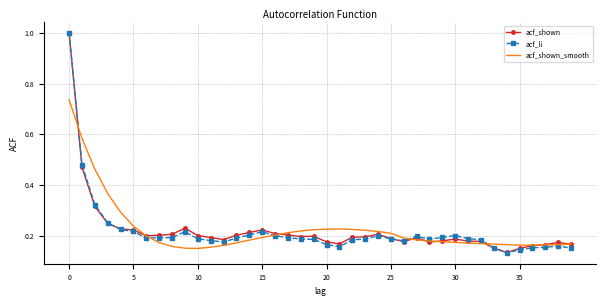

Rank the series by their average value, from lowest to highest.

acf_li, acf_shown, acf_shown_smooth